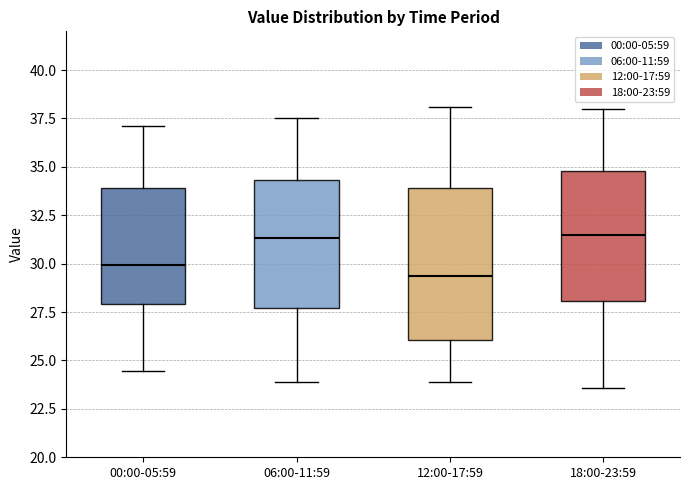

Reading left to right, read every box against the y-axis: the position of its median line, the range the box covers, and the ends of its whiskers. The values are not printed on the chart, so give them approximately, as read against the axis.

00:00-05:59: median 30.0, box 28.0 to 34.0, whiskers 24.5 to 37.0
06:00-11:59: median 31.5, box 27.5 to 34.5, whiskers 24.0 to 37.5
12:00-17:59: median 29.5, box 26.0 to 34.0, whiskers 24.0 to 38.0
18:00-23:59: median 31.5, box 28.0 to 35.0, whiskers 23.5 to 38.0